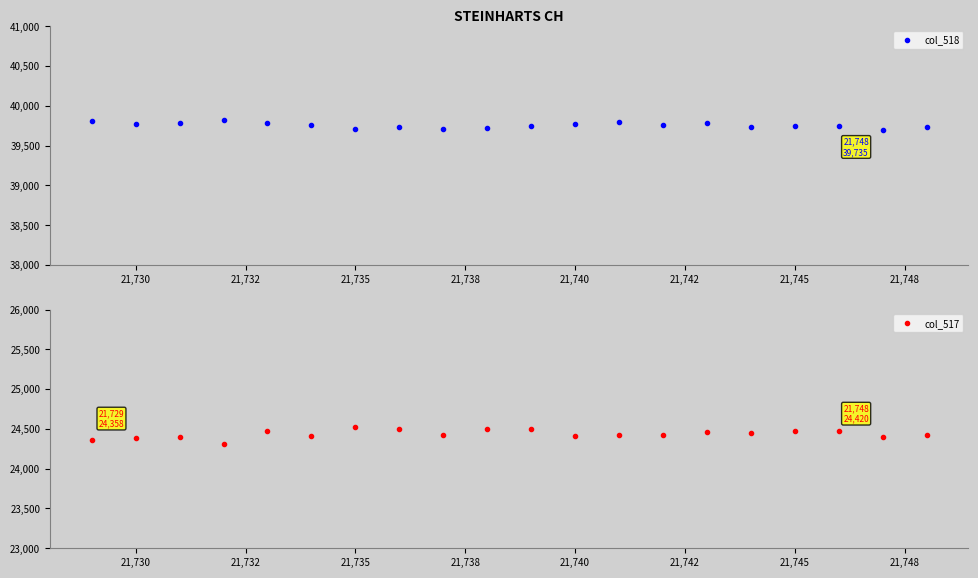

The value of col_518 at 21,735 is 70950. True or false?

False